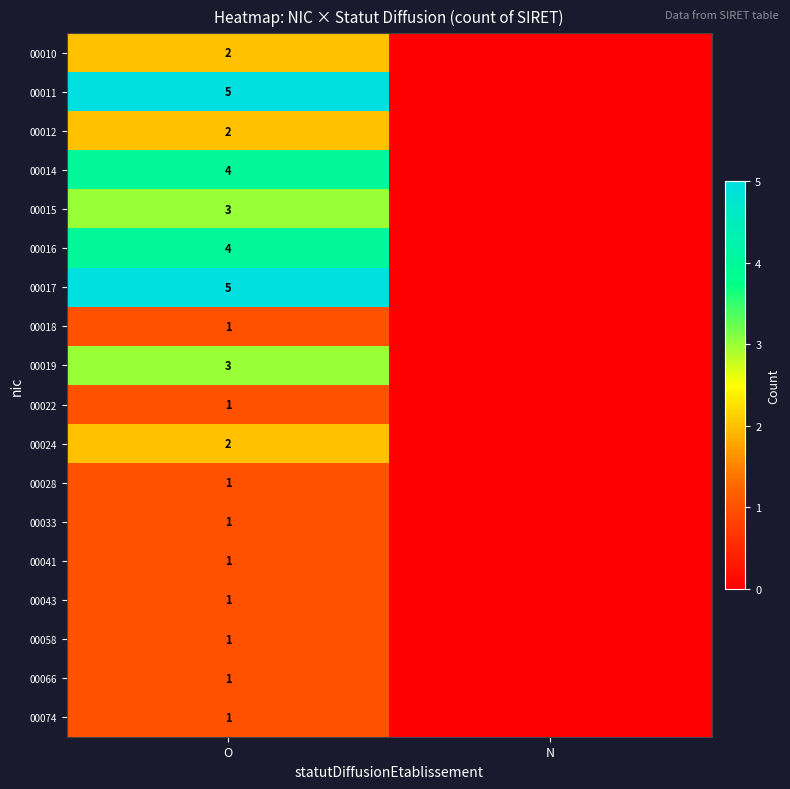

Which has a higher value, O or N?

O